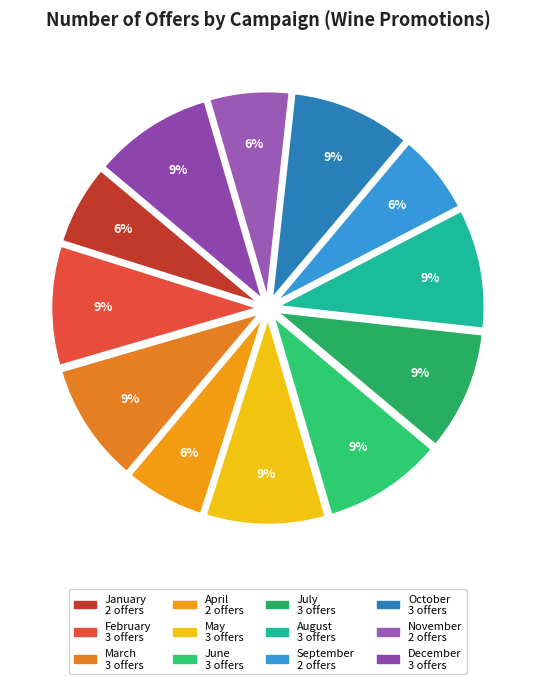

Which category has the biggest portion of the pie?

February